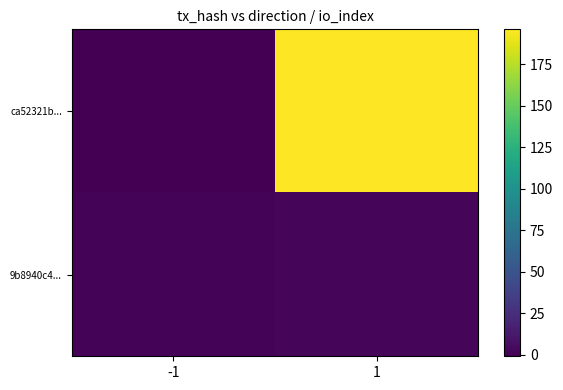

What is the total value across all series at 1?

198